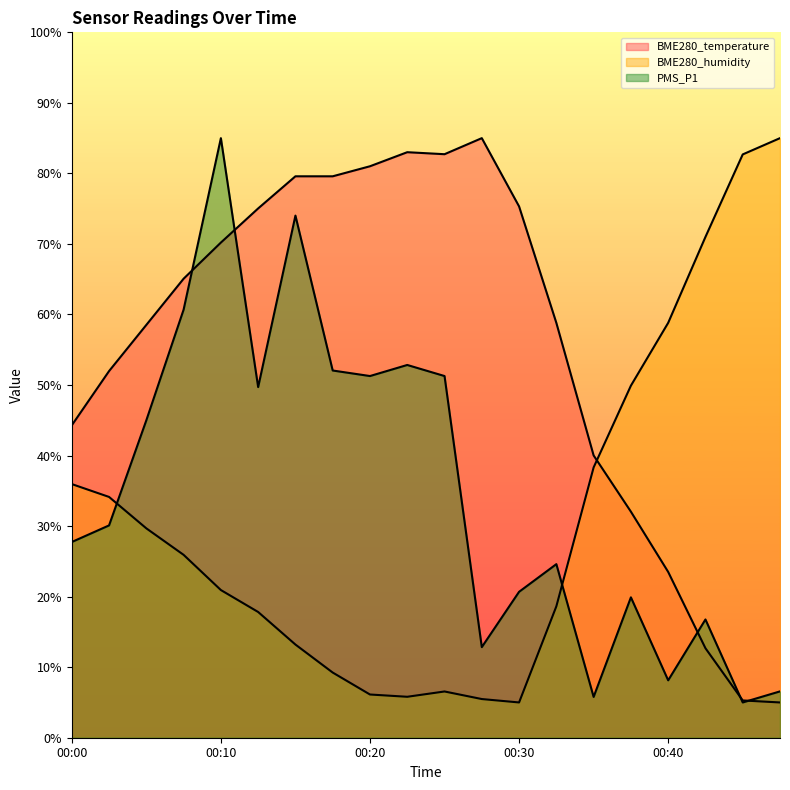

Rank the categories by BME280_humidity value from lowest to highest.

00:30, 00:28, 00:23, 00:20, 00:25, 00:18, 00:15, 00:13, 00:33, 00:10, 00:08, 00:05, 00:03, 00:00, 00:35, 00:38, 00:40, 00:43, 00:45, 00:48